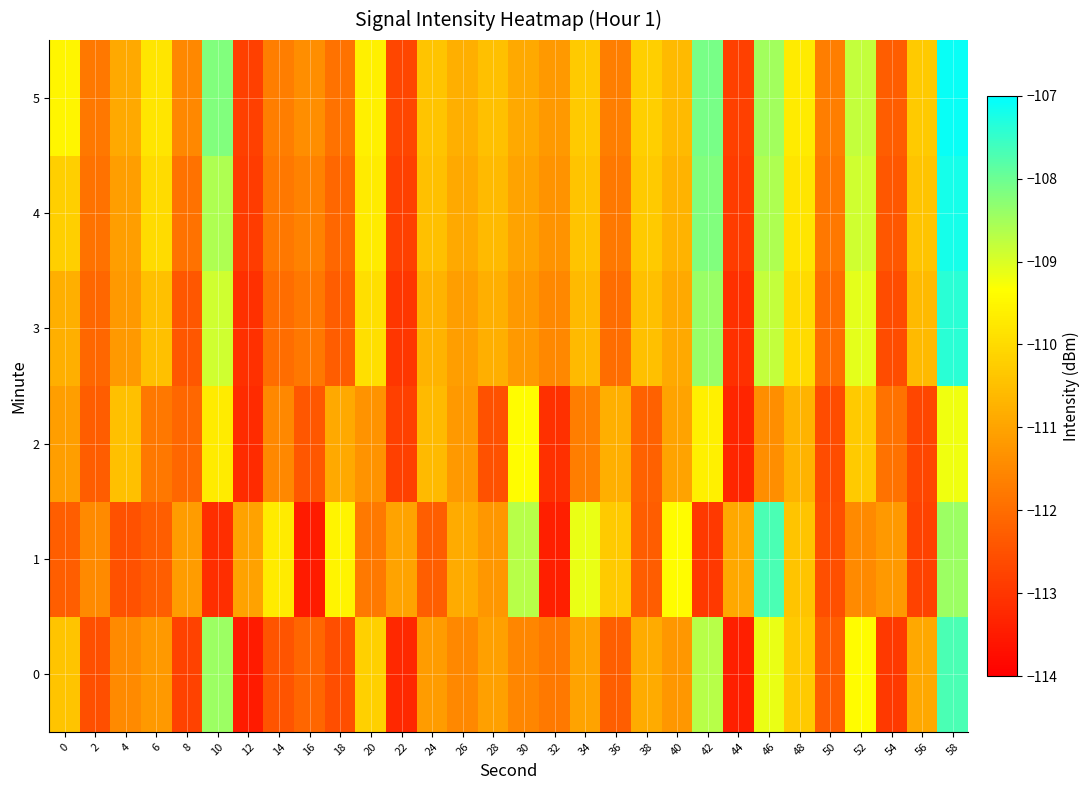

What is the total value across all series at 30?

-662.7